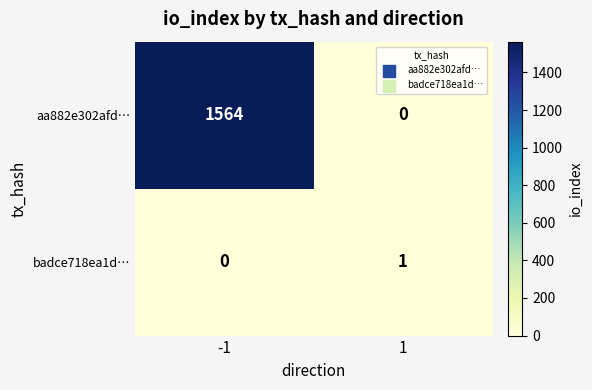

Which series has the widest spread of values?

aa882e302afd…